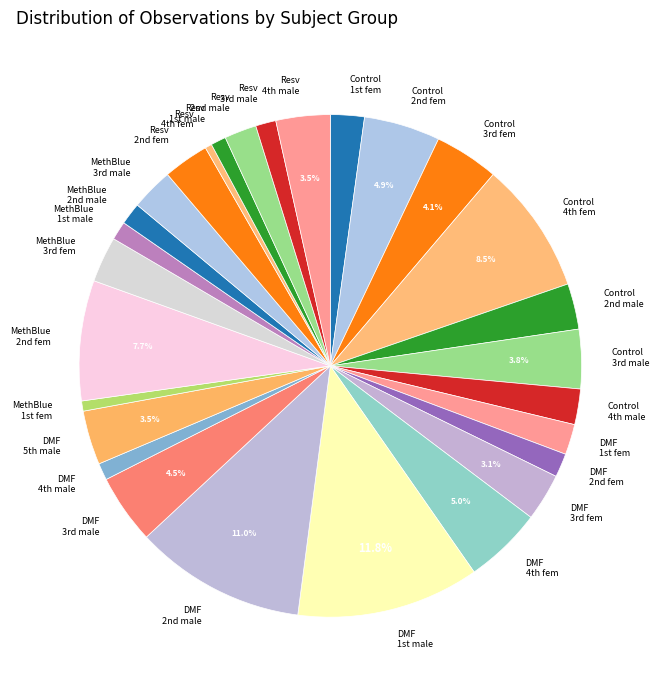

To the nearest percent, what is the average slice percentage?

4%